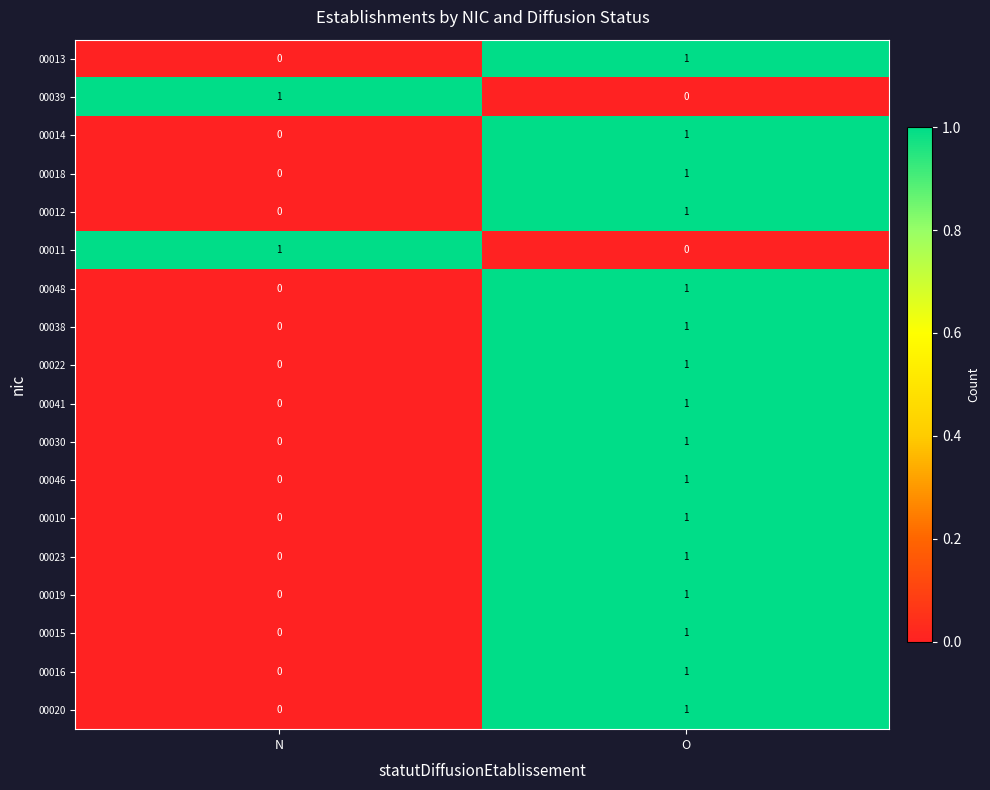

At which label does 00039 reach its peak?

N